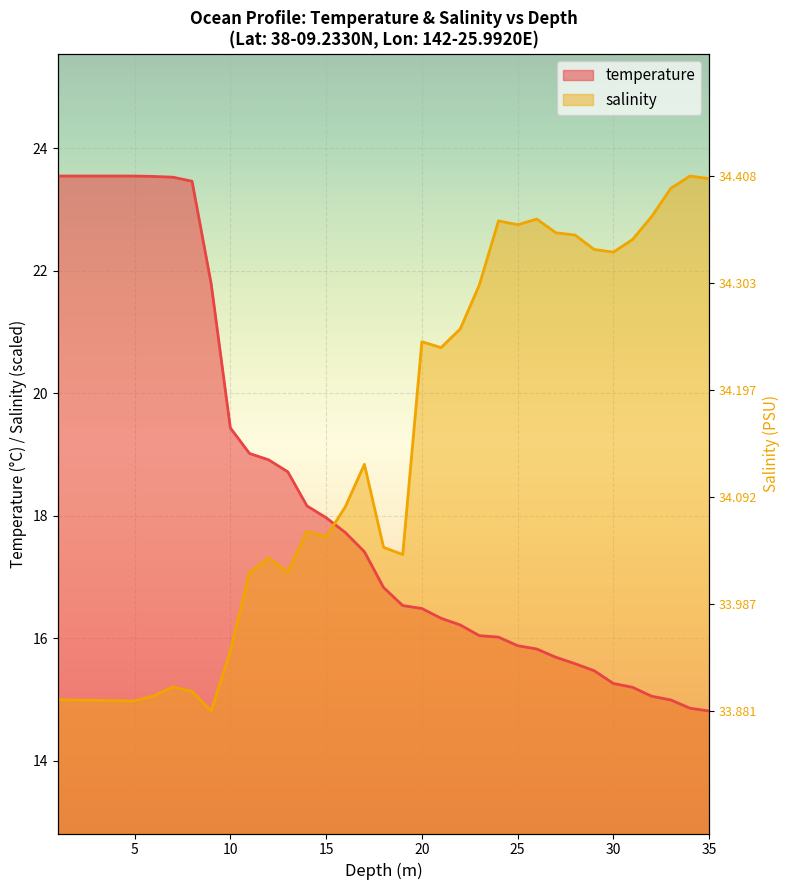

Reading right to left, list all the values displayed in this chart.

salinity: 23.5	23.5	23.3	22.9	22.5	22.3	22.3	22.6	22.6	22.8	22.8	22.8	21.8	21.0	20.7	20.8	17.4	17.5	18.8	18.1	17.7	17.7	17.1	17.3	17.1	15.8	14.8	15.1	15.2	15.1	15.0	15.0	15.0	15.0	15.0
temperature: 14.8	14.9	15.0	15.1	15.2	15.3	15.5	15.6	15.7	15.8	15.9	16.0	16.0	16.2	16.3	16.5	16.5	16.8	17.4	17.7	18.0	18.2	18.7	18.9	19.0	19.4	21.8	23.5	23.5	23.5	23.5	23.5	23.5	23.5	23.5